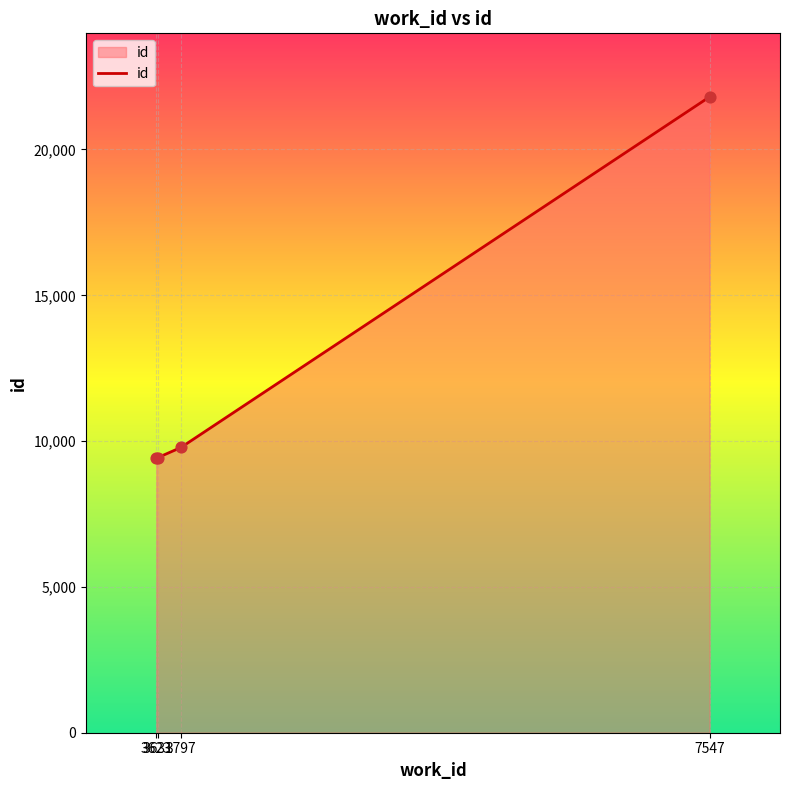

What is the ratio of the value at 7547 to the value at 3631?

2.3